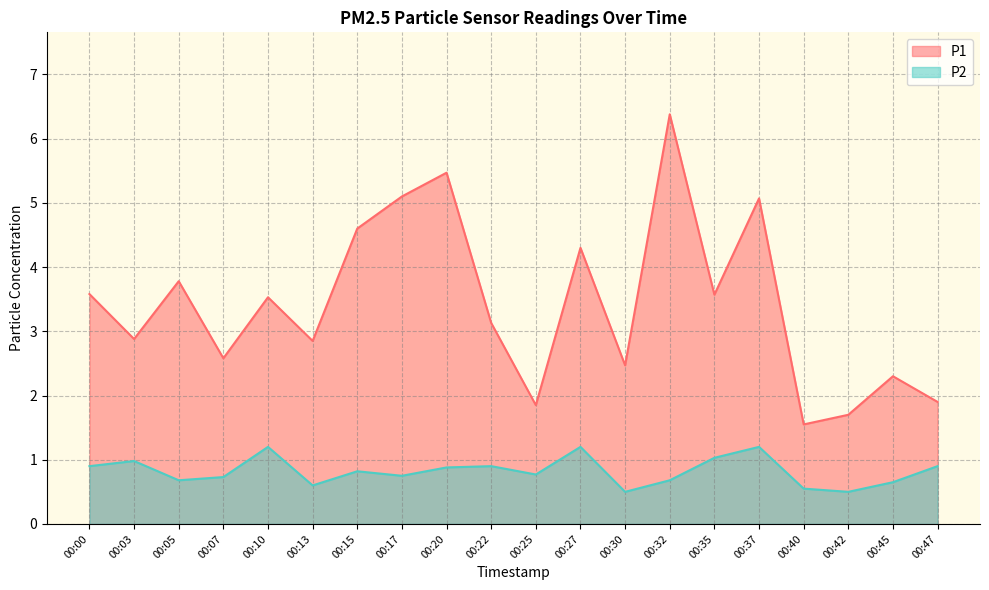

Reading left to right, what are all the values shown in this chart?

P1: 00:00=3.6	00:03=2.9	00:05=3.8	00:07=2.6	00:10=3.5	00:13=2.9	00:15=4.6	00:17=5.1	00:20=5.5	00:22=3.1	00:25=1.9	00:27=4.3	00:30=2.5	00:32=6.4	00:35=3.6	00:37=5.1	00:40=1.6	00:42=1.7	00:45=2.3	00:47=1.9
P2: 00:00=0.9	00:03=1.0	00:05=0.7	00:07=0.7	00:10=1.2	00:13=0.6	00:15=0.8	00:17=0.8	00:20=0.9	00:22=0.9	00:25=0.8	00:27=1.2	00:30=0.5	00:32=0.7	00:35=1.0	00:37=1.2	00:40=0.6	00:42=0.5	00:45=0.7	00:47=0.9